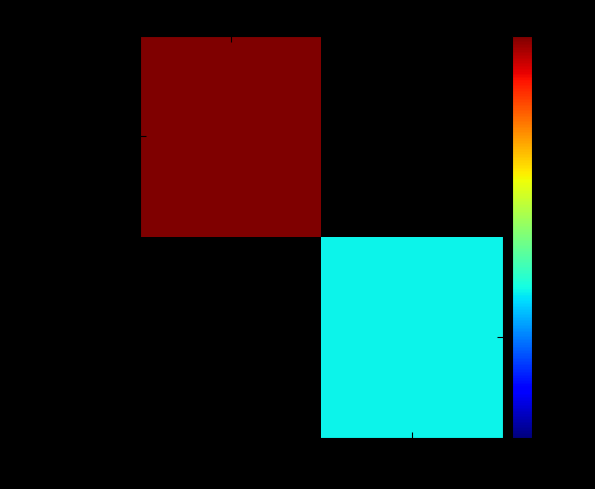

What is the approximate value of d7bced2a...70695 at 1?

11.0